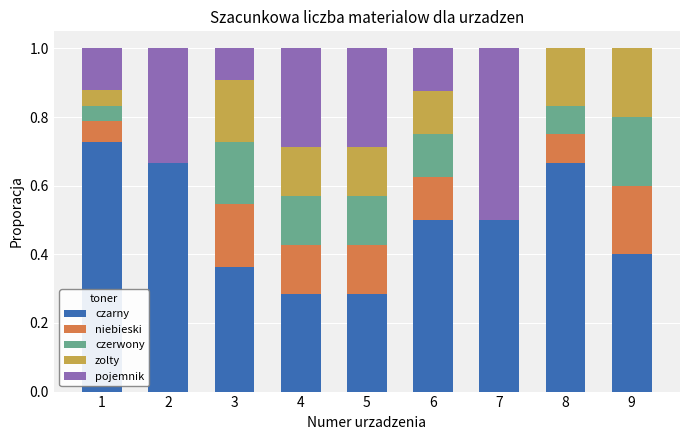

What is the total value across all series at 4?

1.0